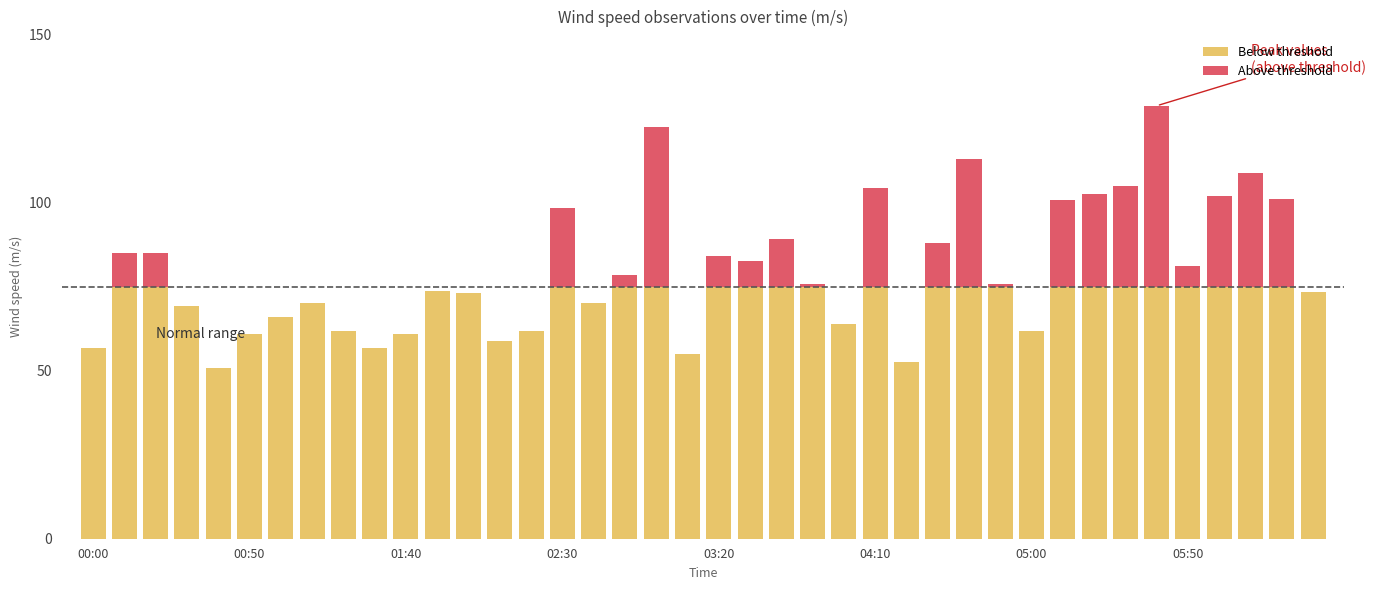

Are the bars grouped side by side (vs. stacked)?

No